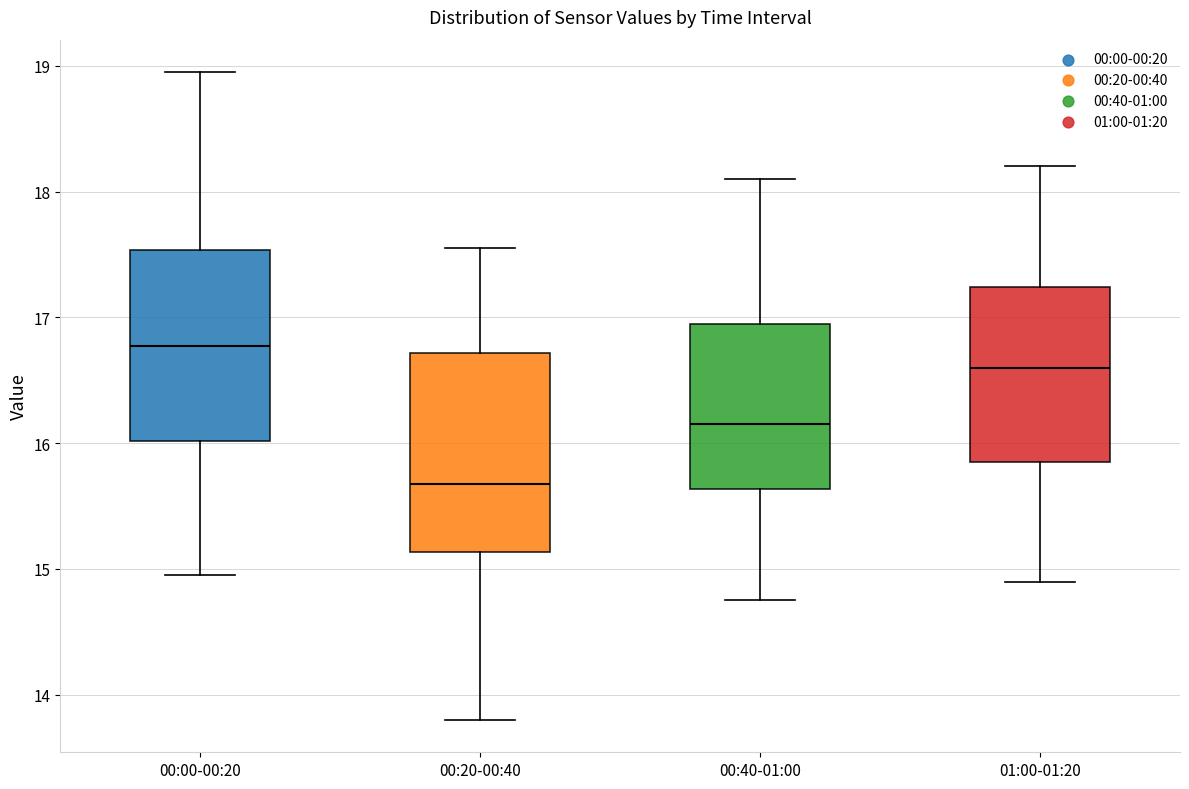

Reading left to right, transcribe this box plot: for each box, give where its median line is, the range the box spans, and where its two whiskers end, as read against the y-axis. The values are not printed on the chart, so give them approximately, as read against the axis.

00:00-00:20: median 16.8, box 16.0 to 17.5, whiskers 15.0 to 19.0
00:20-00:40: median 15.7, box 15.1 to 16.7, whiskers 13.8 to 17.6
00:40-01:00: median 16.2, box 15.6 to 17.0, whiskers 14.8 to 18.1
01:00-01:20: median 16.6, box 15.9 to 17.2, whiskers 14.9 to 18.2